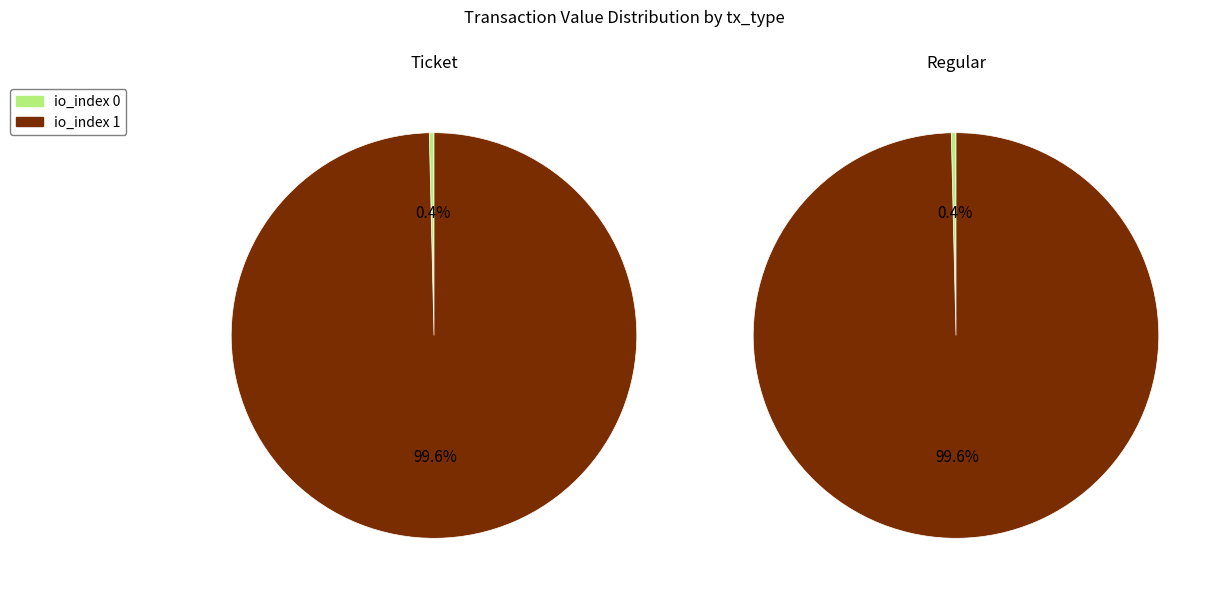

To the nearest percent, what is the difference between the largest and smallest slice percentages?

99%